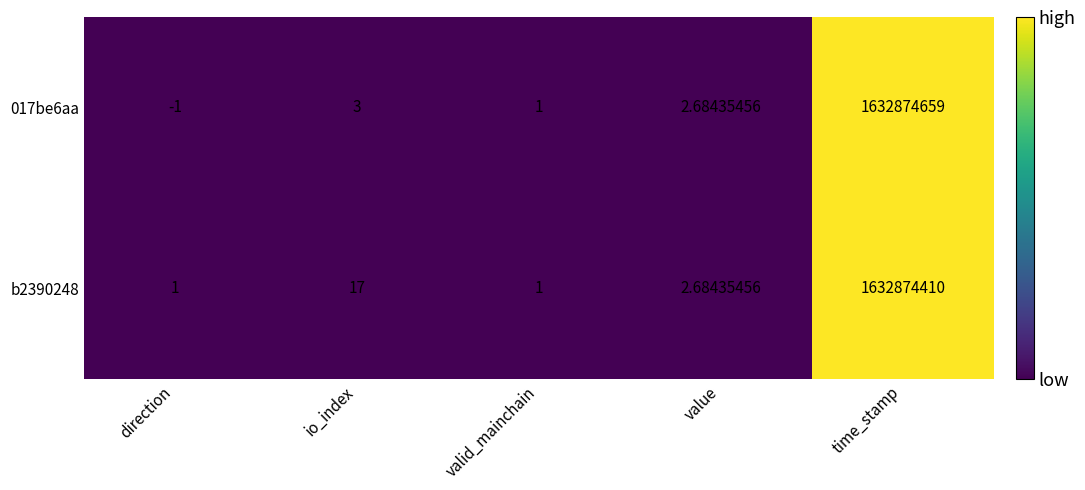

Is the value of b2390248 at value greater than the value of 017be6aa at direction?

Yes